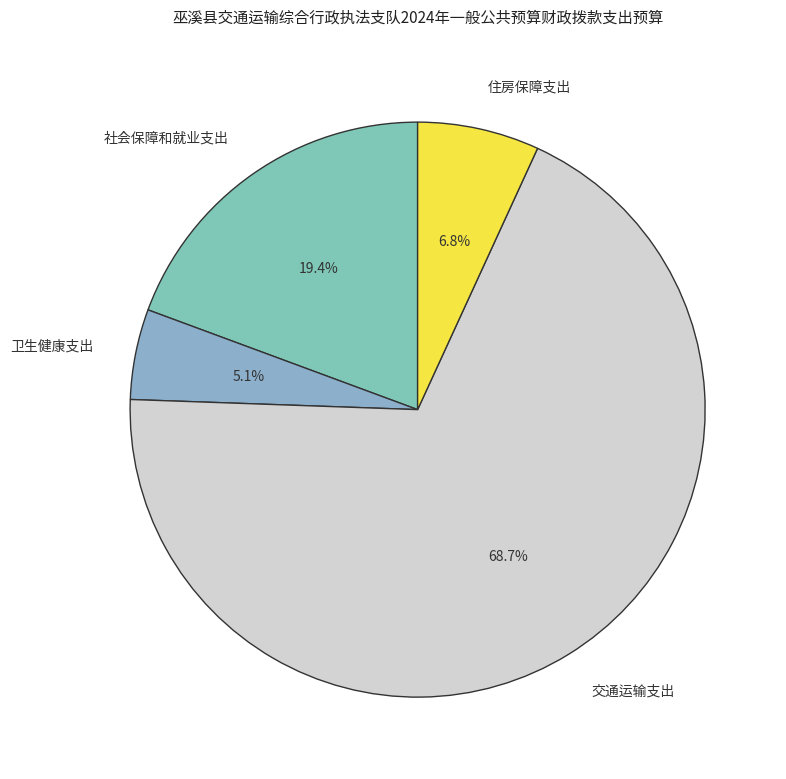

Count the number of slices in the pie.

4